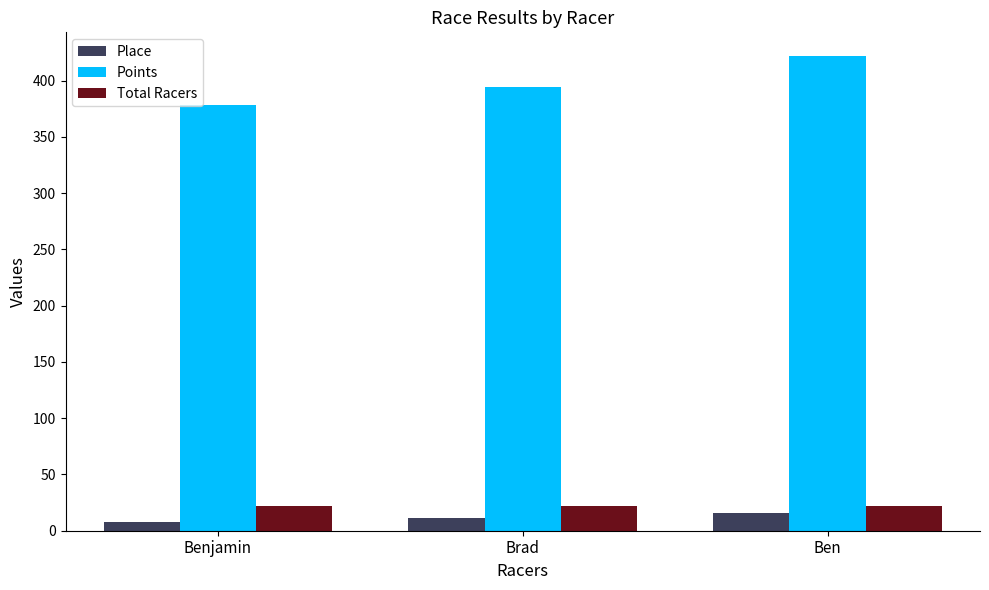

What is the label of the 1st bar from the left?

Benjamin